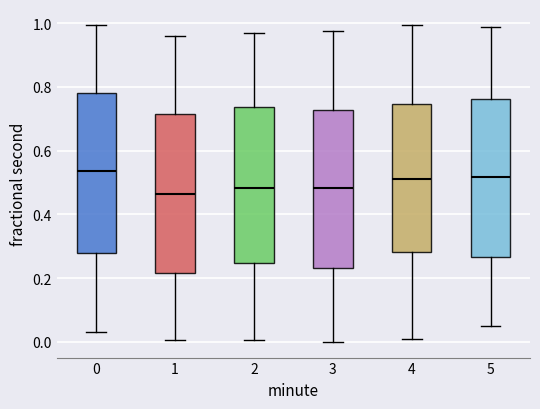

Reading left to right, read every box against the y-axis: the position of its median line, the range the box covers, and the ends of its whiskers. The values are not printed on the chart, so give them approximately, as read against the axis.

0: median 0.54, box 0.28 to 0.78, whiskers 0.04 to 1.00
1: median 0.46, box 0.22 to 0.72, whiskers 0.00 to 0.96
2: median 0.48, box 0.24 to 0.74, whiskers 0.00 to 0.96
3: median 0.48, box 0.24 to 0.72, whiskers 0.00 to 0.98
4: median 0.52, box 0.28 to 0.74, whiskers 0.00 to 1.00
5: median 0.52, box 0.26 to 0.76, whiskers 0.06 to 0.98